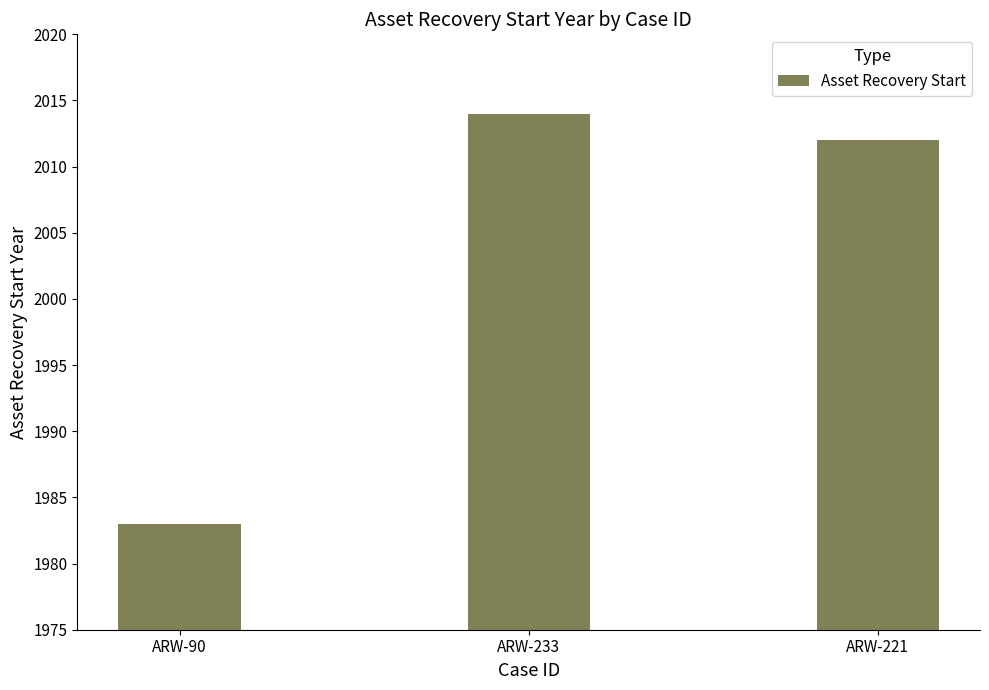

What is the average value?

2003